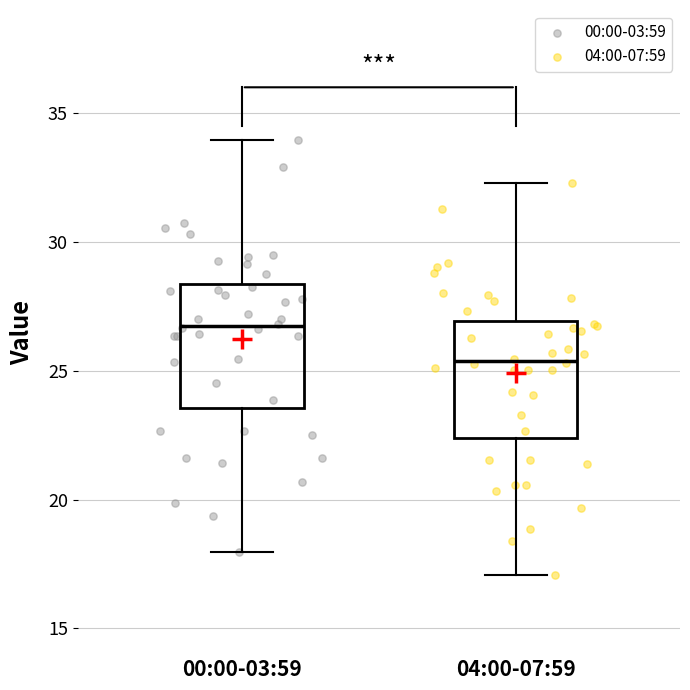

Where is the lower edge of the box for 04:00-07:59 on the y-axis? The values are not printed on the chart, so give them approximately, as read against the axis.

22.5